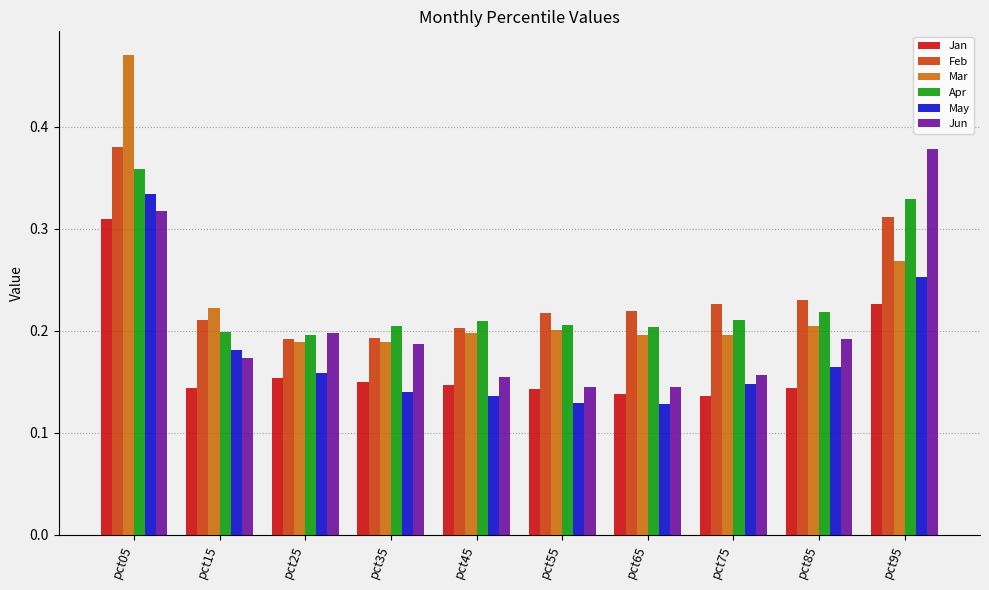

Which series has the widest spread of values?

Mar